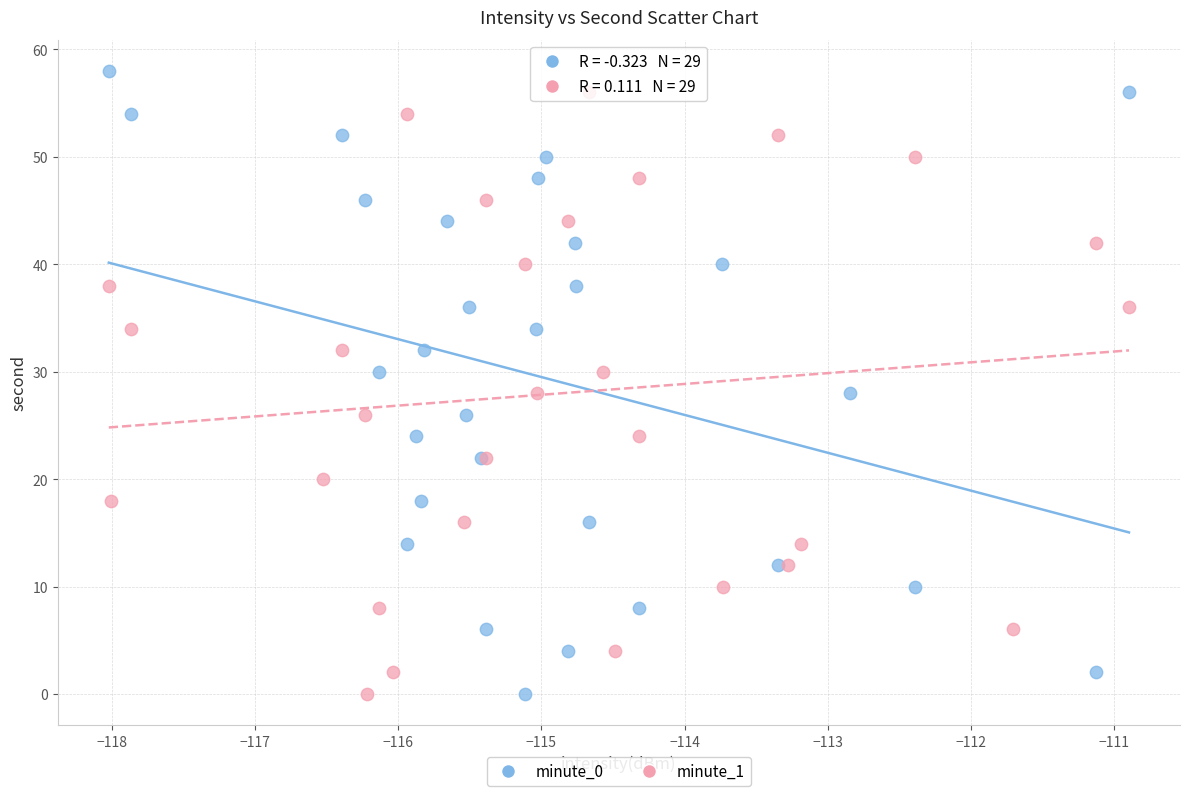

Which series has the widest spread of Y values?

minute_0